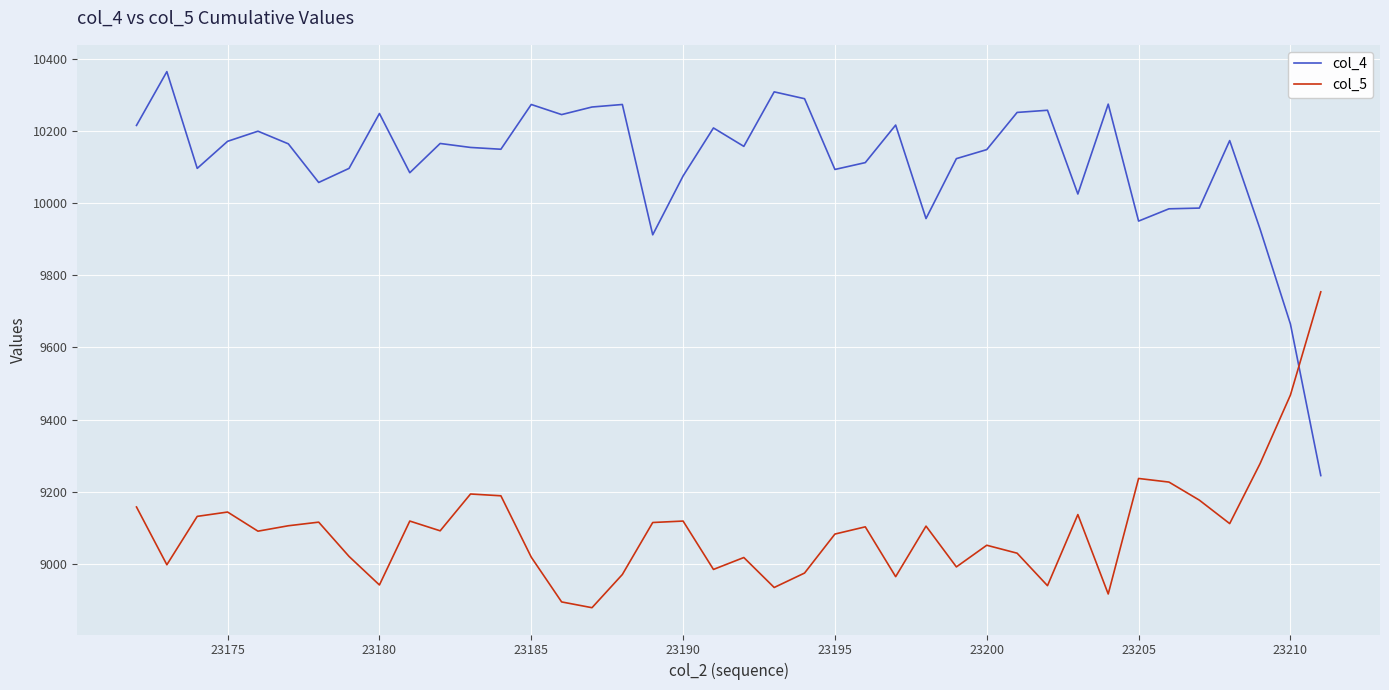

What is the smallest value displayed?

8879